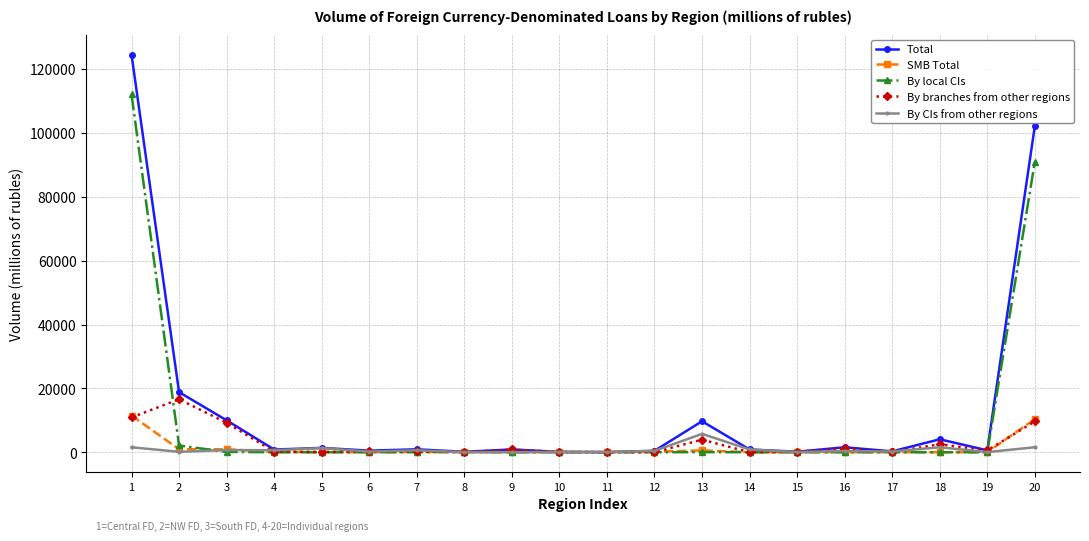

The value of SMB Total at 14 is 5876. True or false?

False